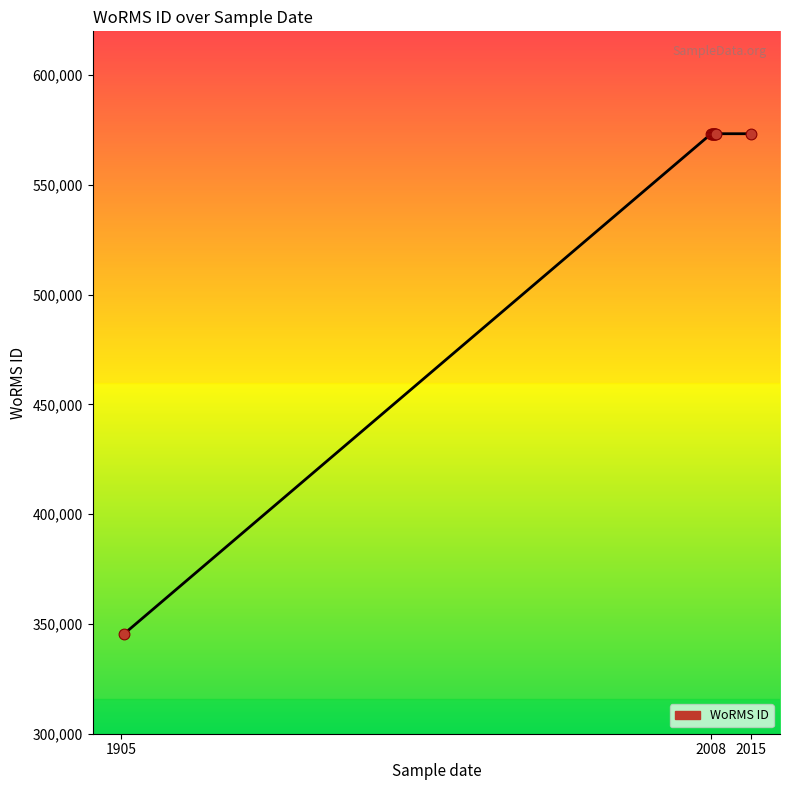

What is the smallest value displayed?

345514